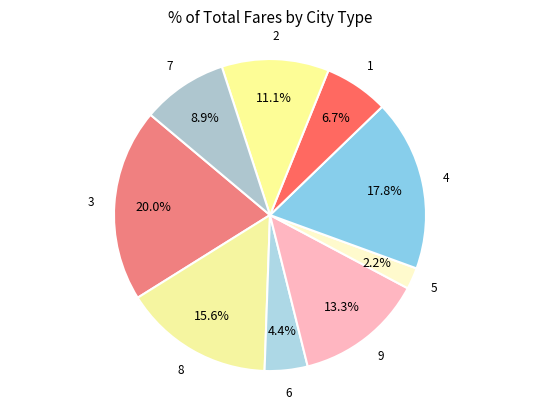

Which category has the smallest portion of the pie?

5